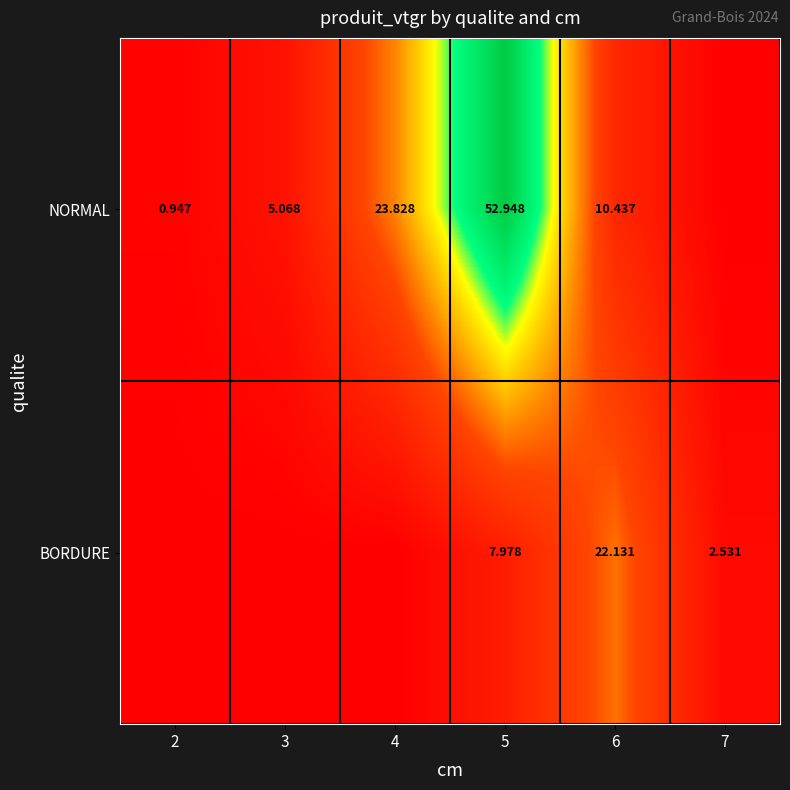

Is the value of BORDURE at 7 greater than the value of NORMAL at 4?

No